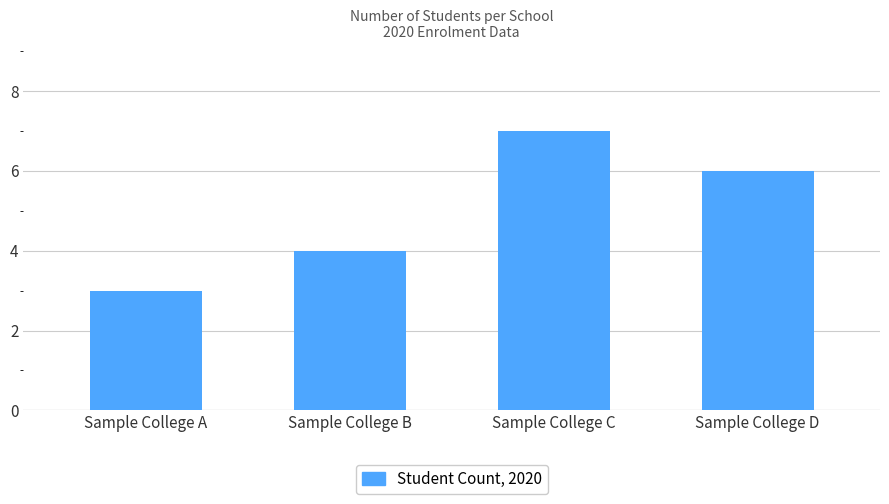

List the labels in order of value, smallest first.

Sample College A, Sample College B, Sample College D, Sample College C